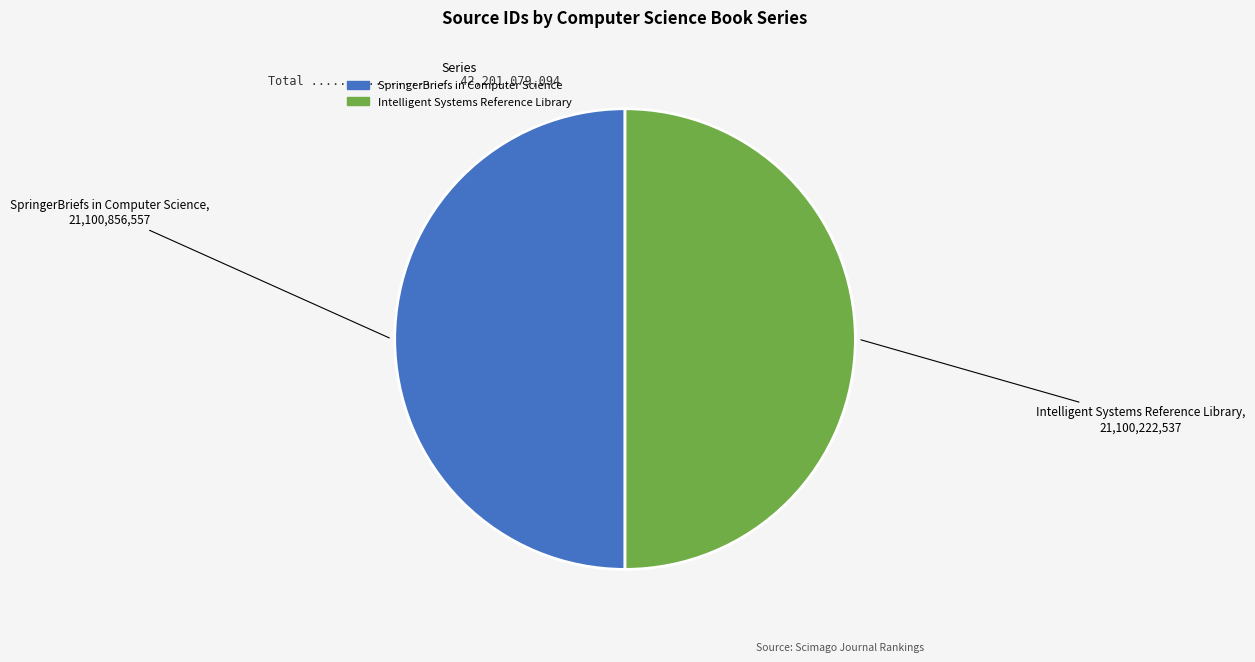

Do SpringerBriefs in Computer Science and Intelligent Systems Reference Library together represent more than half of the pie?

Yes